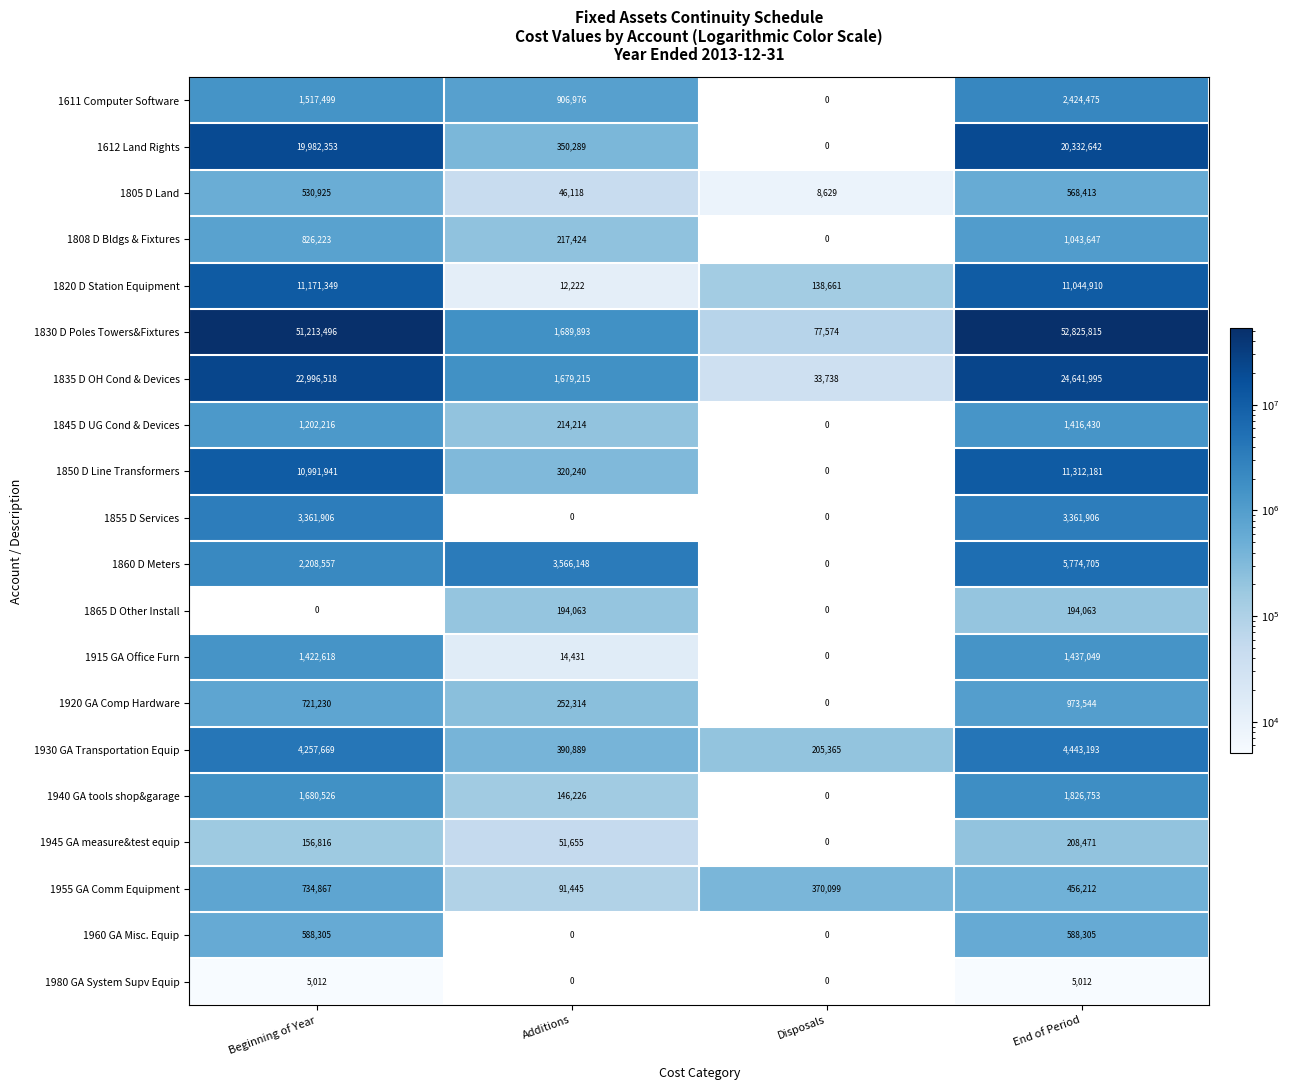

At which category does the chart reach its peak across all series?

End of Period